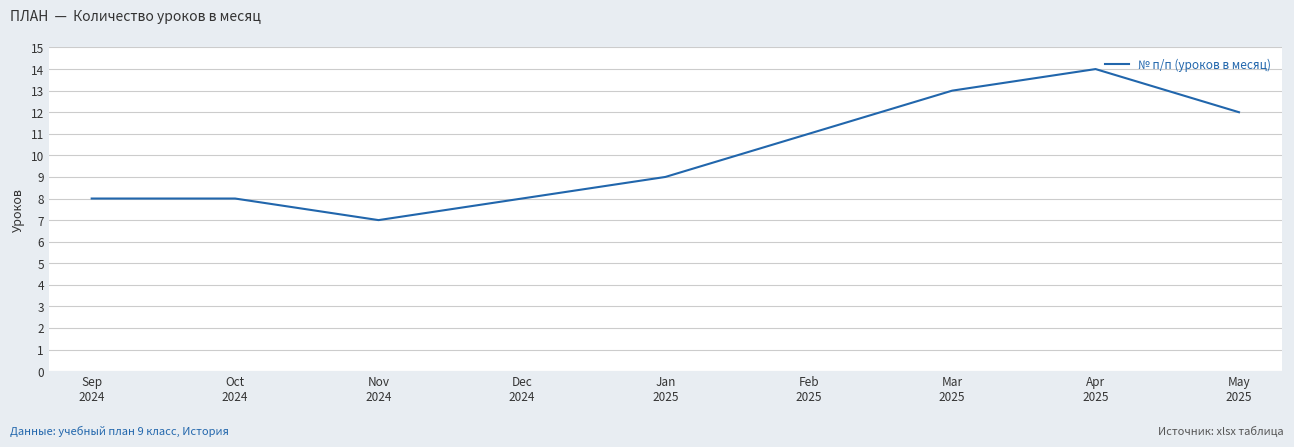

What is the maximum value shown in the chart?

14